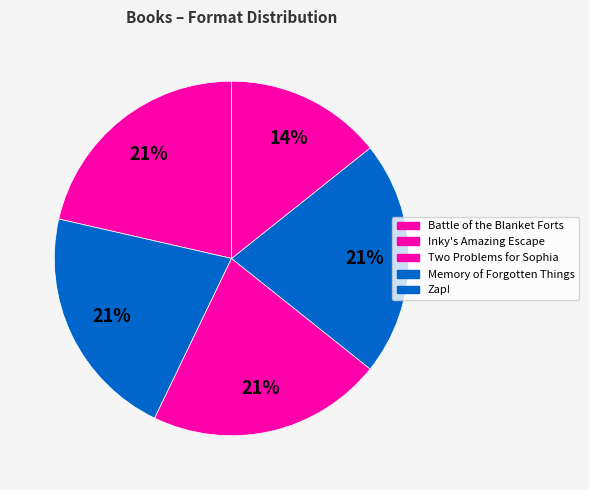

How many slices are in this pie chart?

5